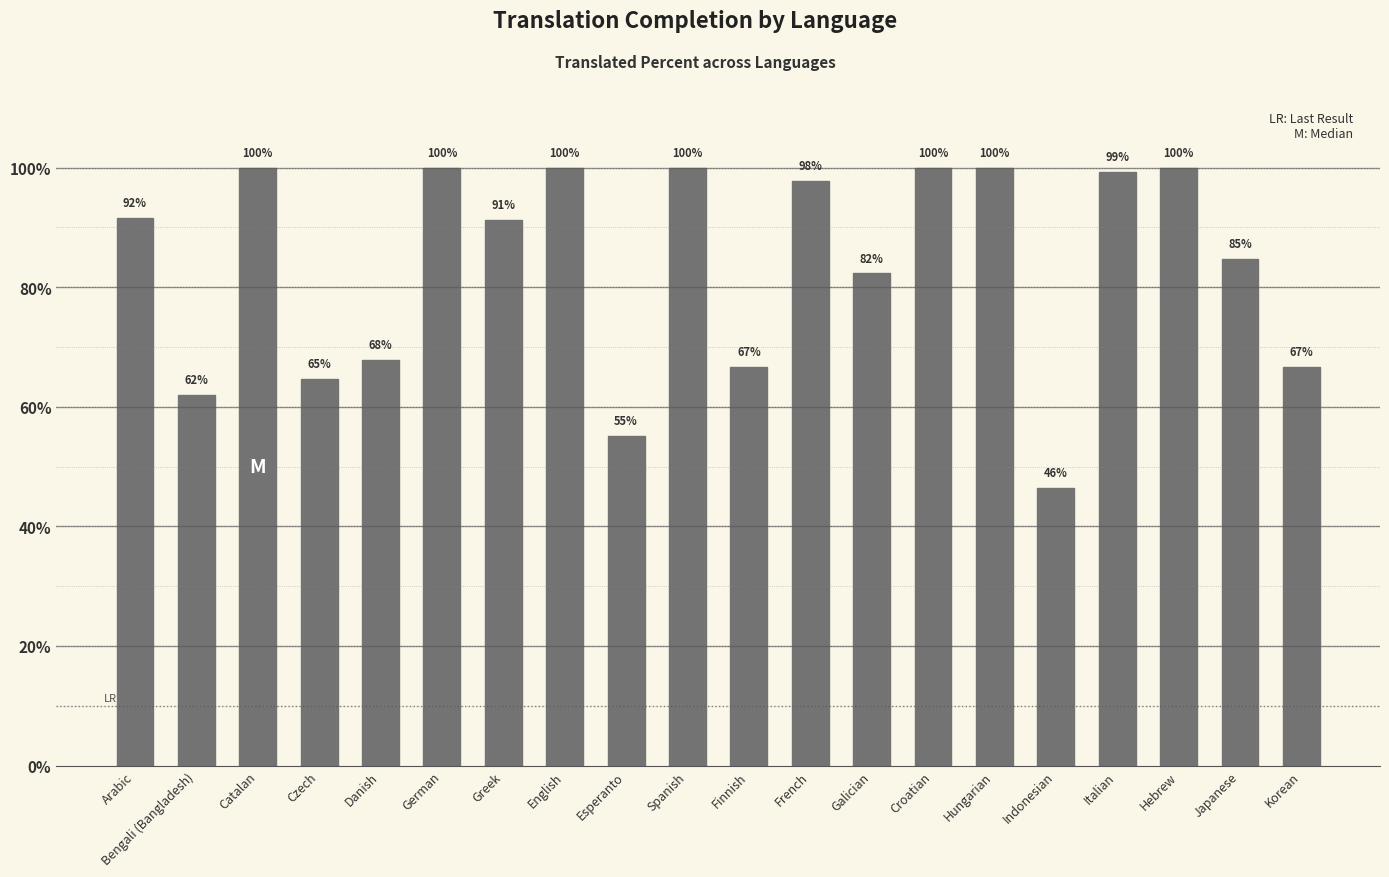

What is the label of the 12th bar from the left?

French